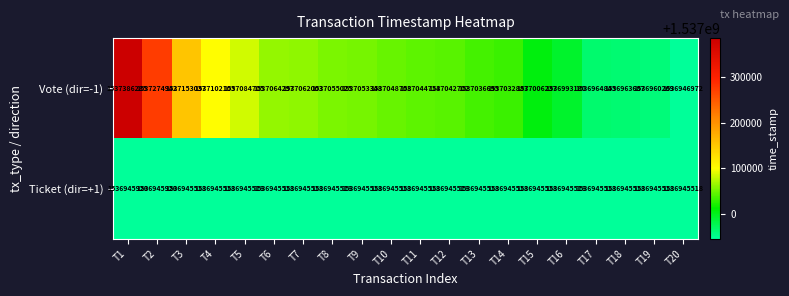

What is the difference between the second highest and second lowest values in the Ticket (dir=+1) series?

402